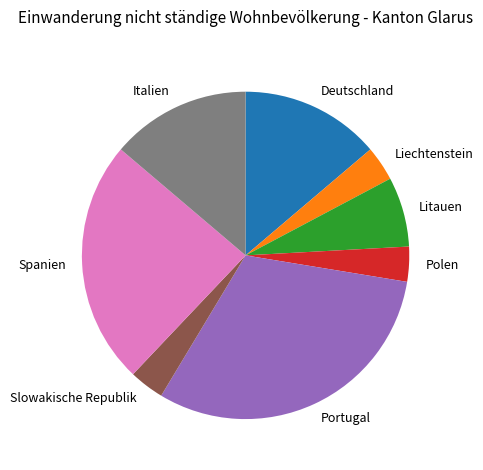

How many slices are in this pie chart?

8